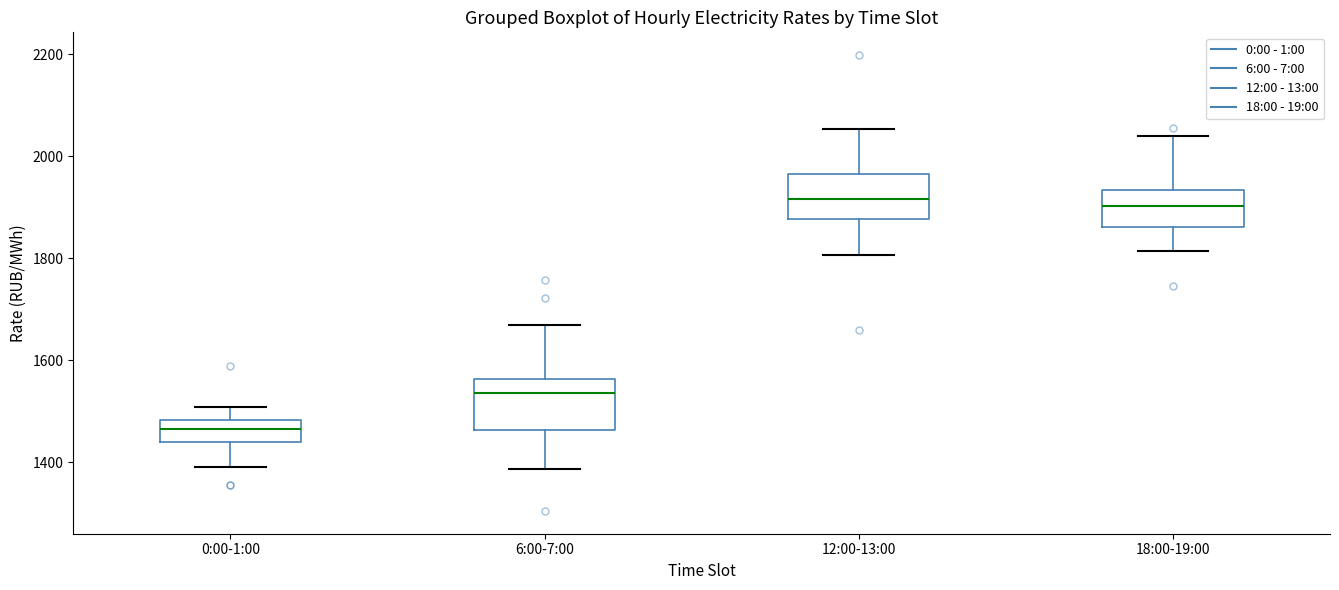

Where does the median line of the box for 0:00-1:00 sit on the y-axis? The values are not printed on the chart, so give them approximately, as read against the axis.

1460